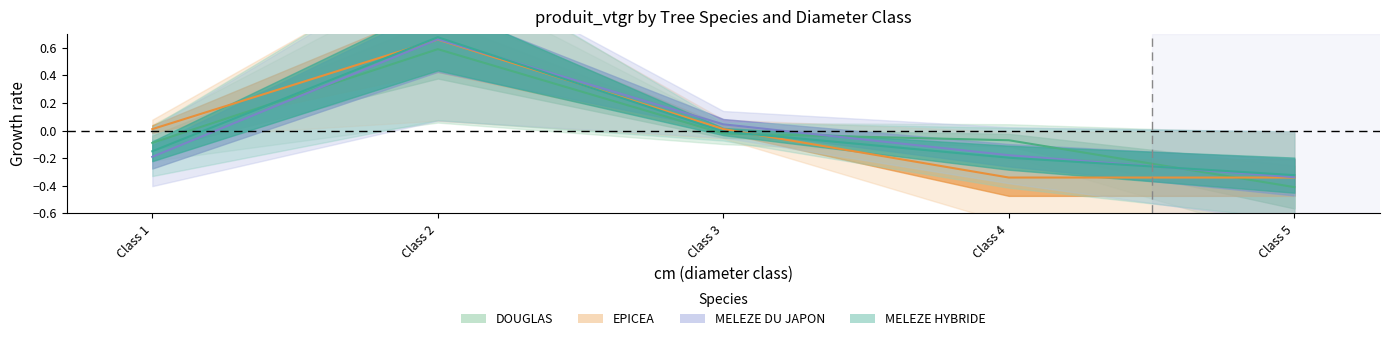

At how many categories does at least one series exceed 0?

3